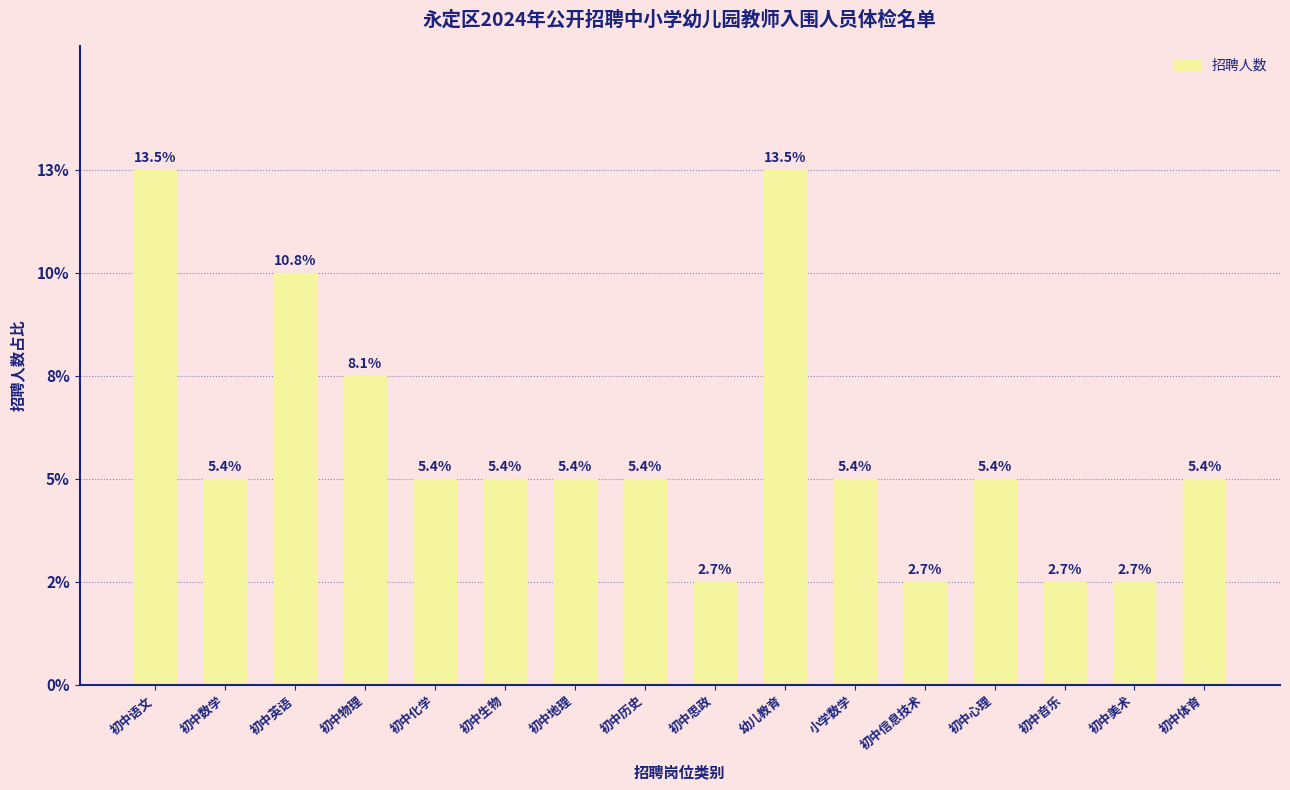

Read the value at 初中英语.

4